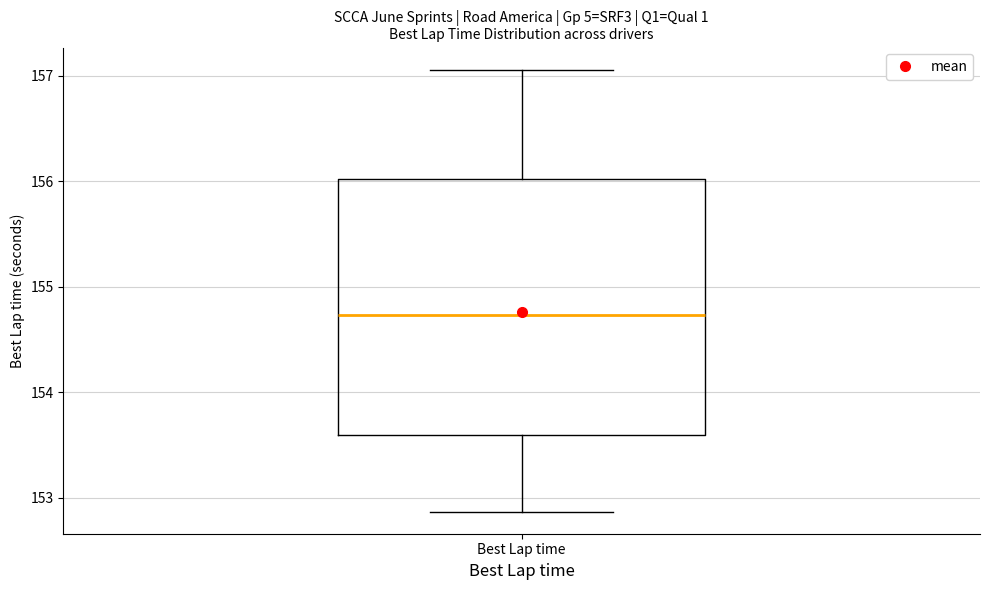

Read this box plot against the y-axis: the position of the median line, the range covered by the box, and the ends of both whiskers. The values are not printed on the chart, so give them approximately, as read against the axis.

median 154.7, box 153.6 to 156.0, whiskers 152.9 to 157.1